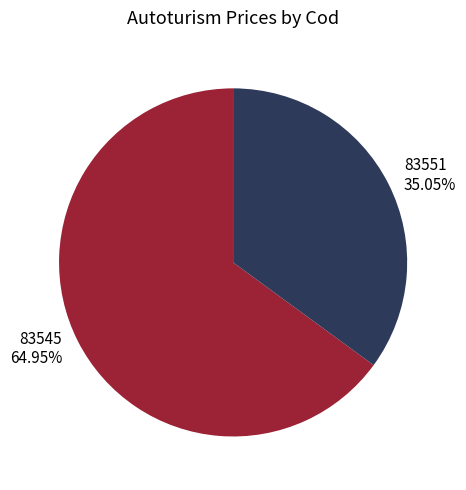

Does 83545 represent more than half of the total?

Yes